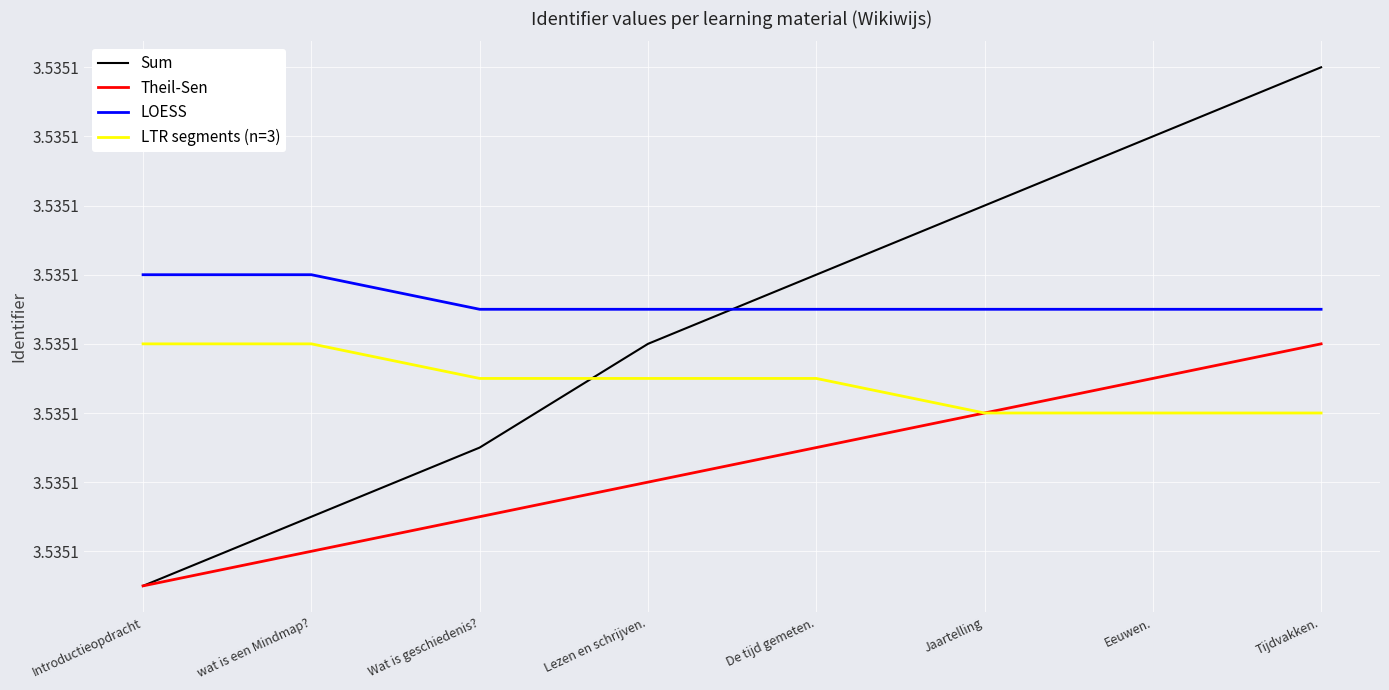

The LOESS series shows 3535059 at Jaartelling. True or false?

True